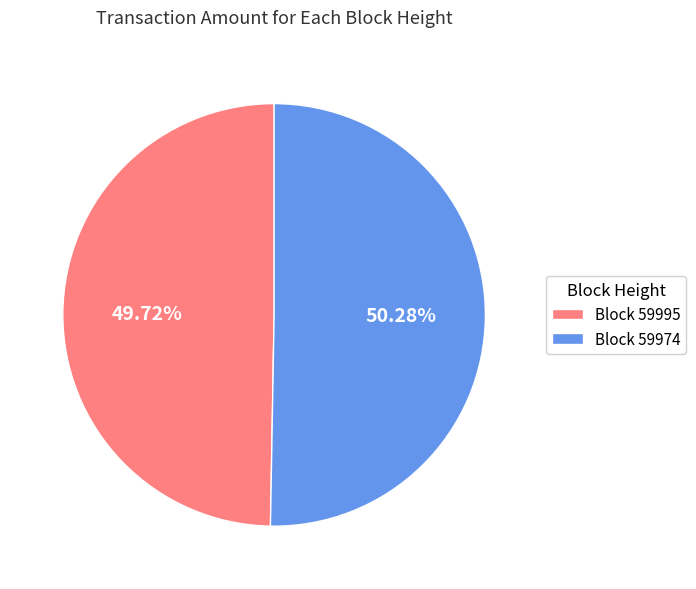

Is there any slice that represents more than half of the pie?

Yes